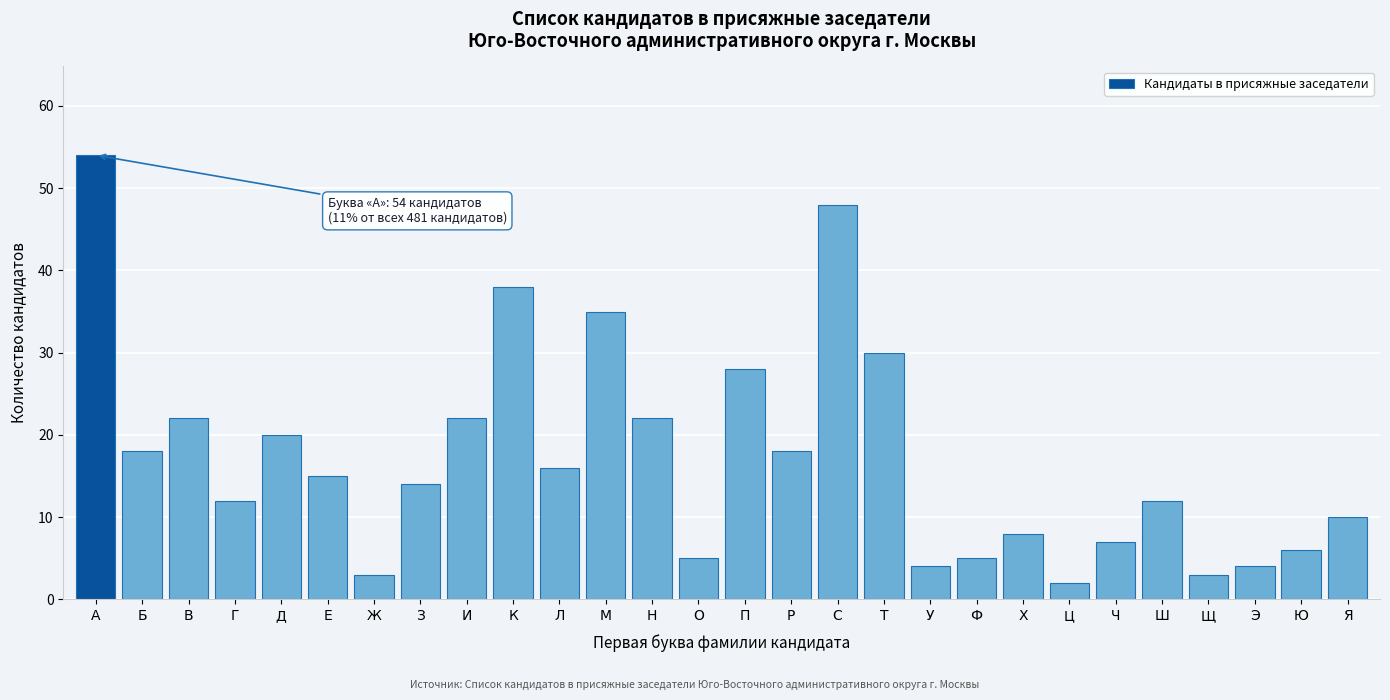

Reading left to right, transcribe all the data shown in this chart.

А=54	Б=18	В=22	Г=12	Д=20	Е=15	Ж=3	З=14	И=22	К=38	Л=16	М=35	Н=22	О=5	П=28	Р=18	С=48	Т=30	У=4	Ф=5	Х=8	Ц=2	Ч=7	Ш=12	Щ=3	Э=4	Ю=6	Я=10